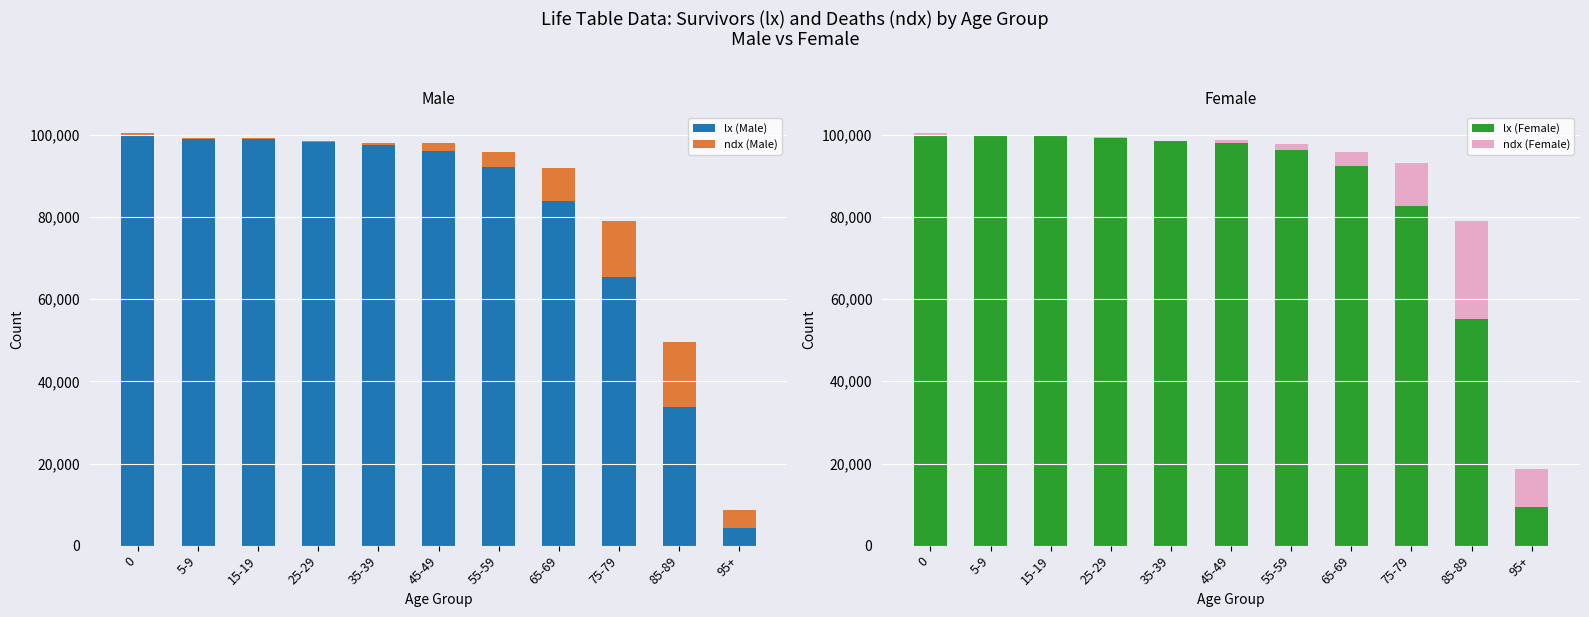

Are the bars grouped side by side (vs. stacked)?

Yes